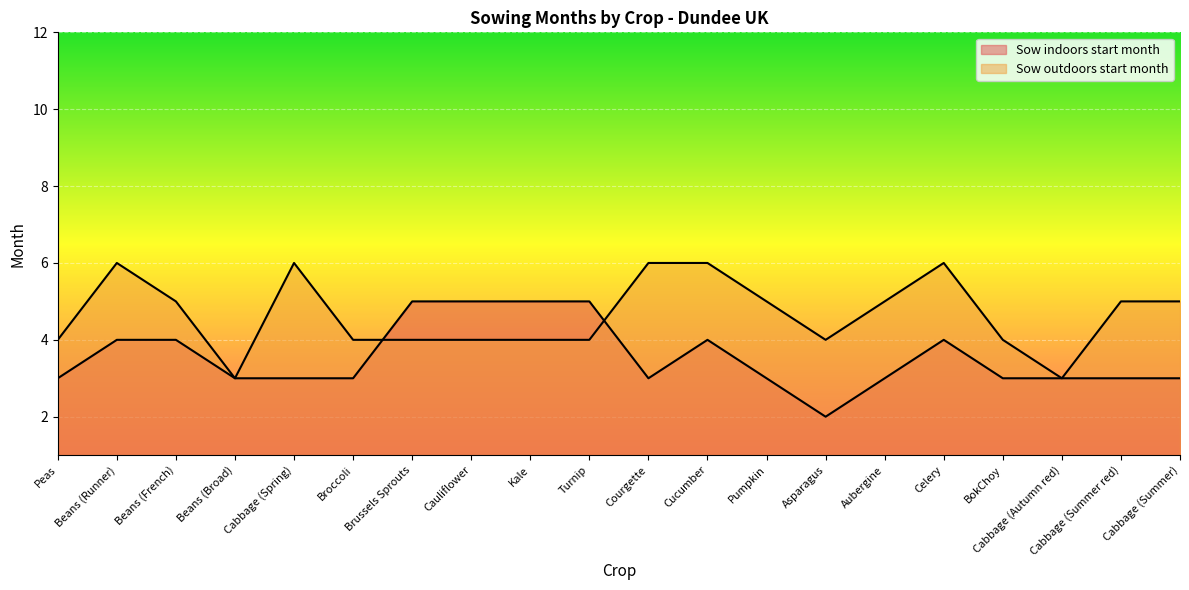

True or false: Sow outdoors start month has more than 1 points higher than both neighbors.

True